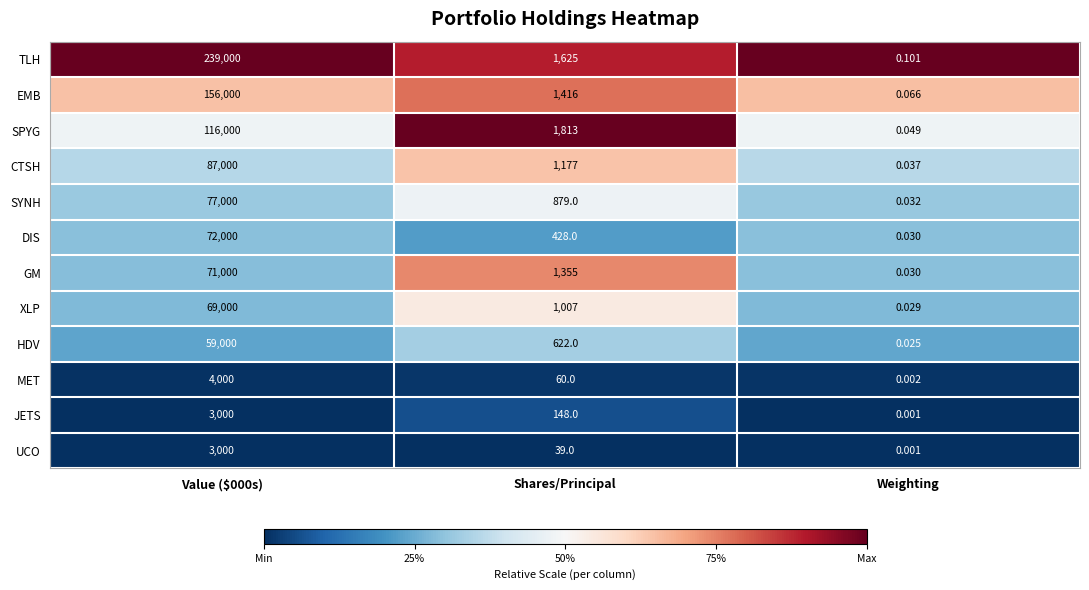

Where is GM nearest to the value 35500?

Shares/Principal